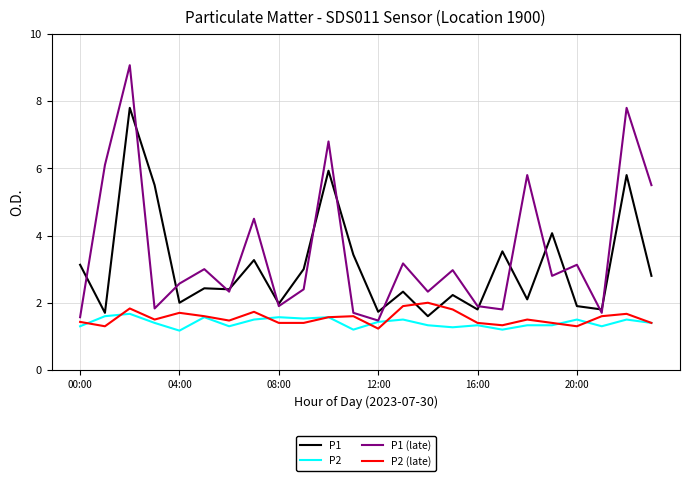

Which series has the widest spread of values?

P1 (late)